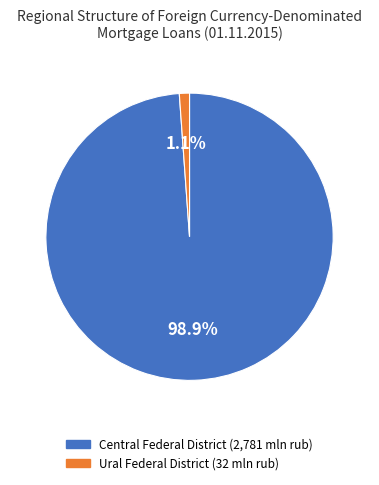

Is there a majority slice in this chart?

Yes